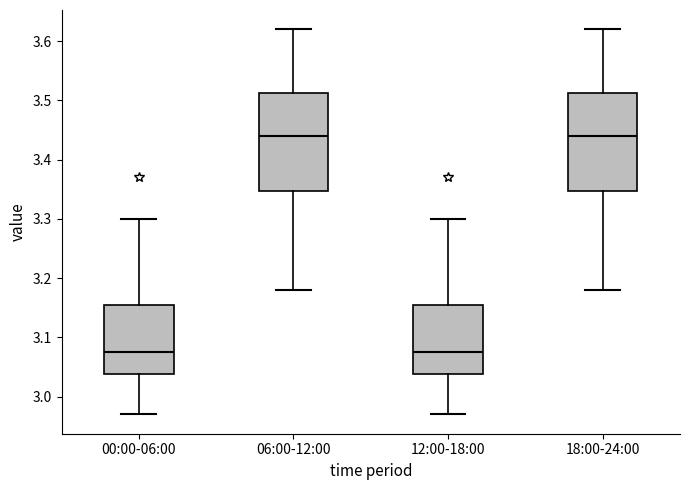

Where does the upper whisker of the box for 12:00-18:00 end on the y-axis? The values are not printed on the chart, so give them approximately, as read against the axis.

3.30